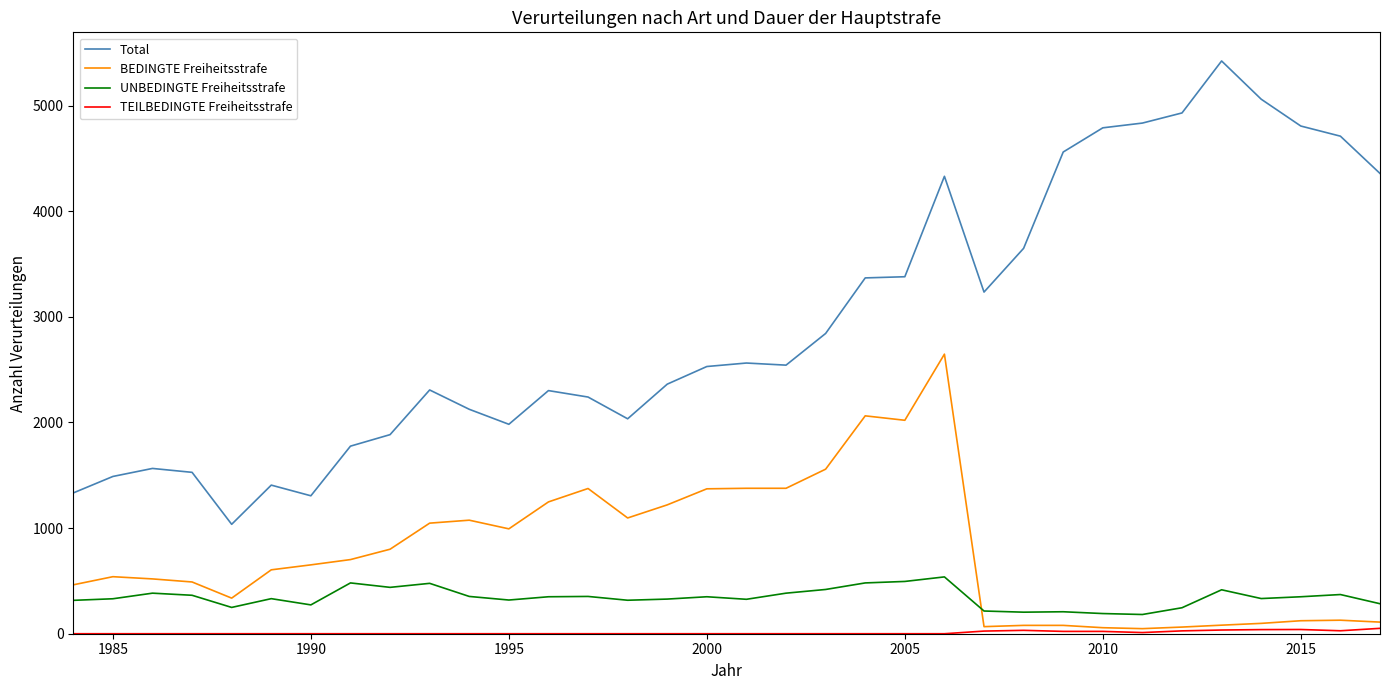

What is the maximum value for BEDINGTE Freiheitsstrafe?

2647